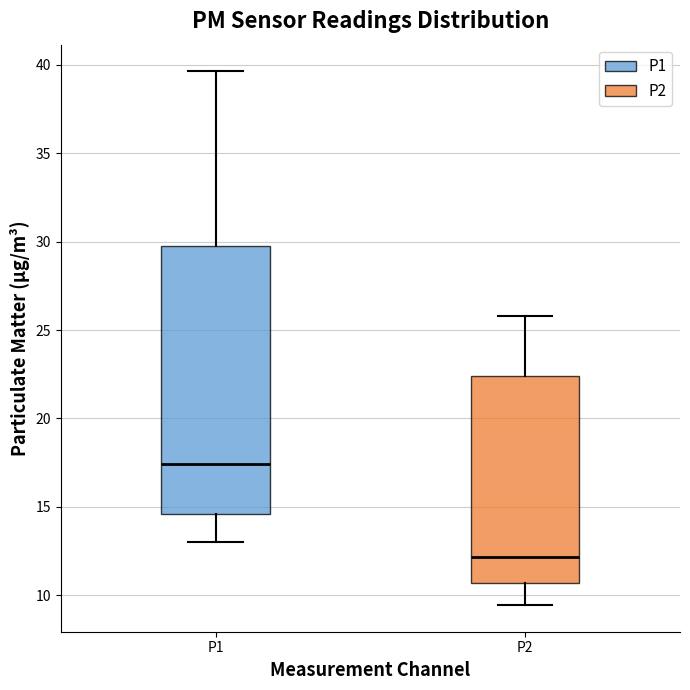

Which box is the tallest, from its lower edge to its upper edge?

P1